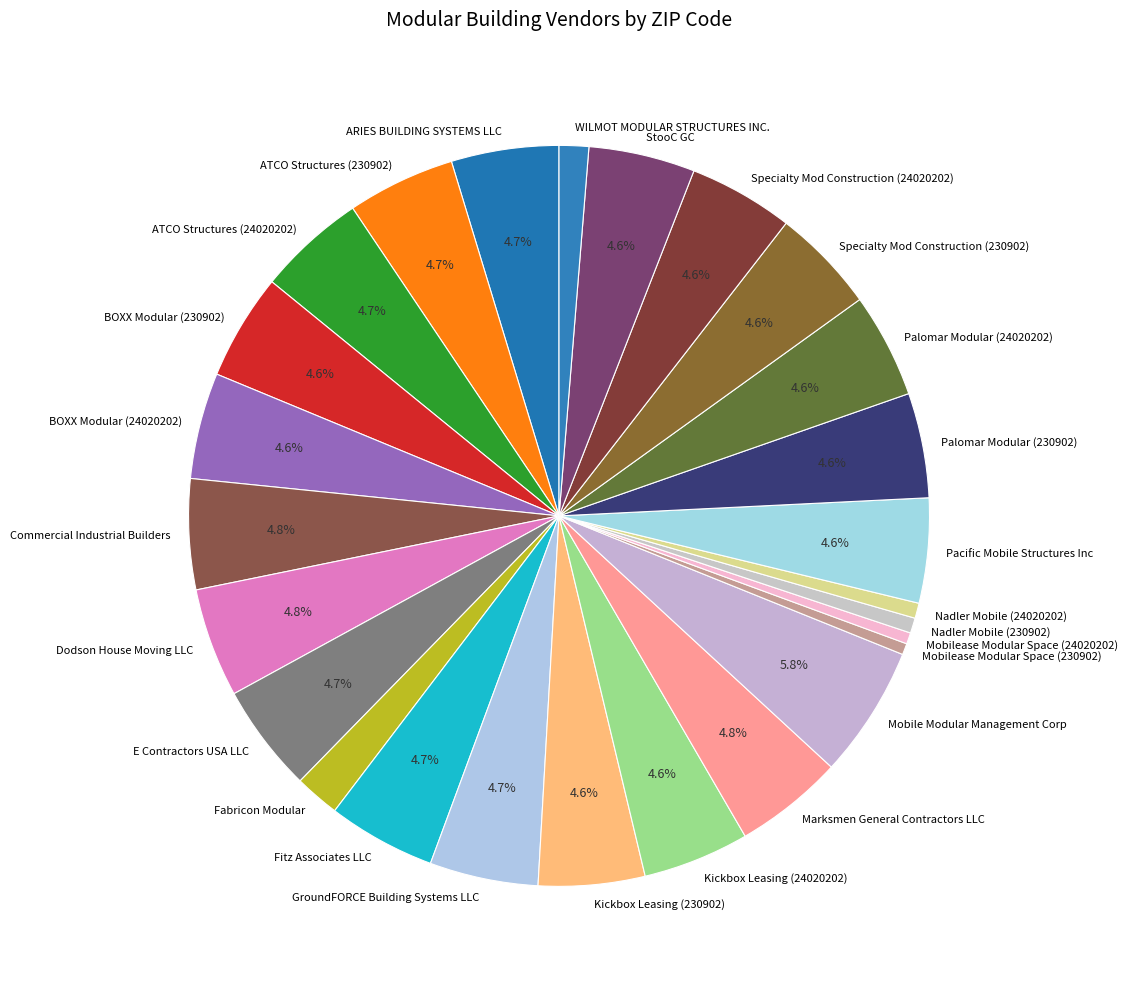

What percentage do BOXX Modular (24020202) and Mobile Modular Management Corp together represent?

10.4%